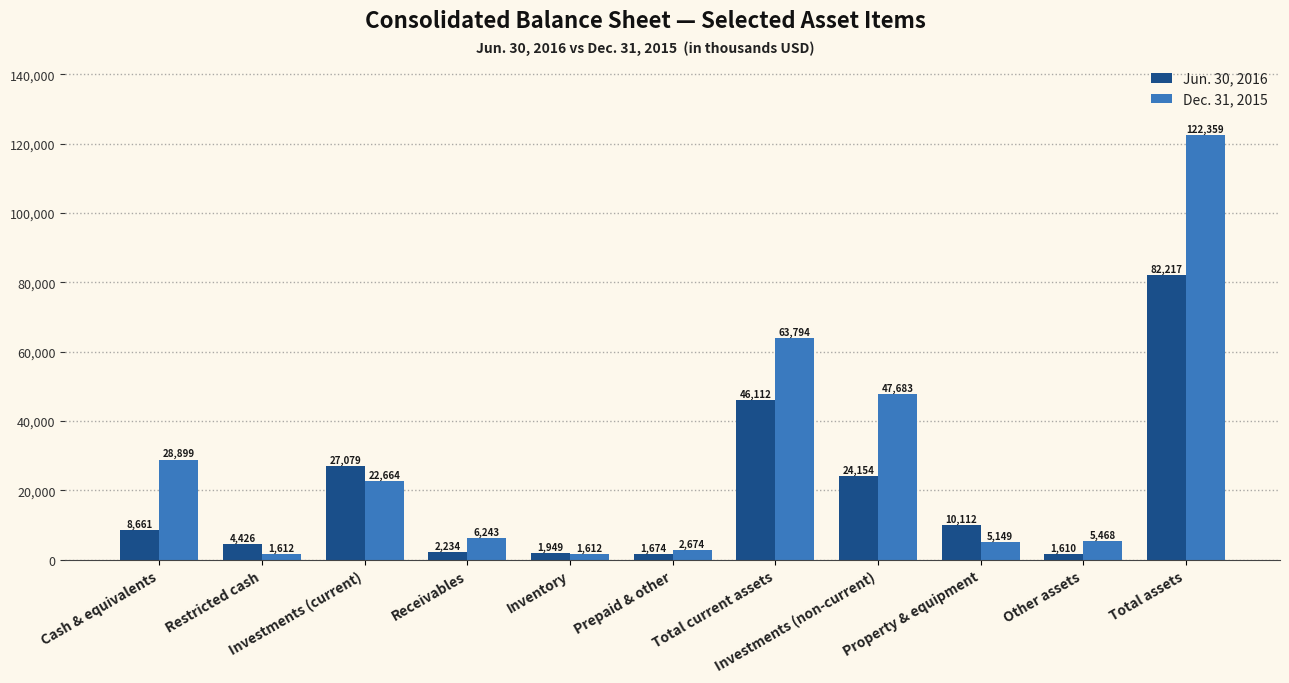

At which label does Jun. 30, 2016 reach its peak?

Total assets